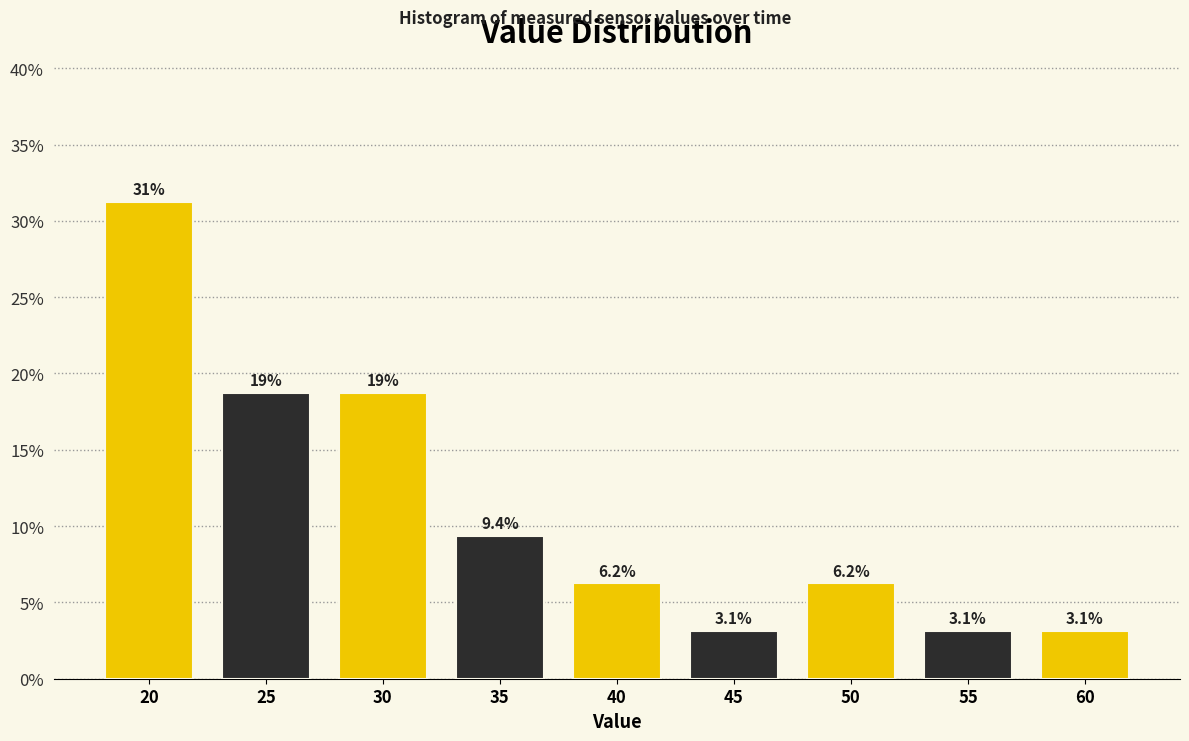

What is the difference between the maximum and minimum values?

28.1